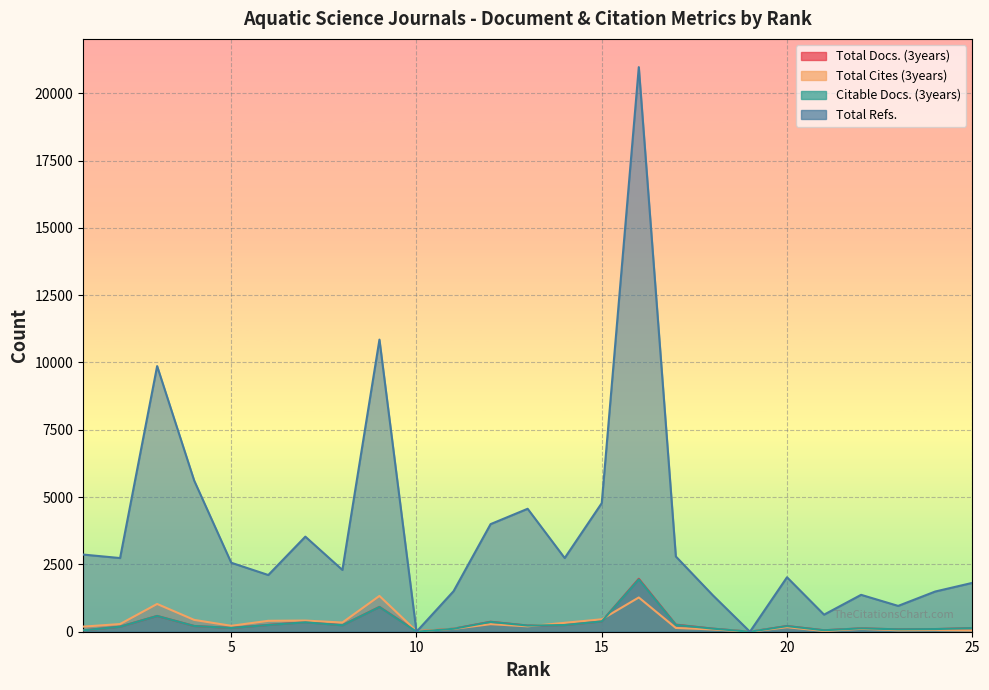

How many intersections are there between Citable Docs. (3years) and Total Refs.?

2